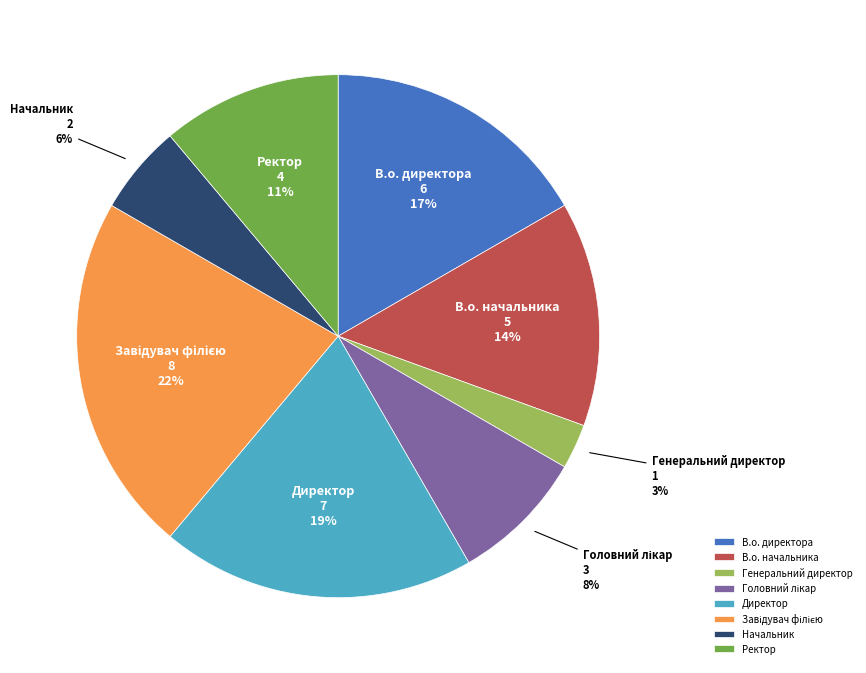

Which category has the smallest portion of the pie?

Генеральний директор